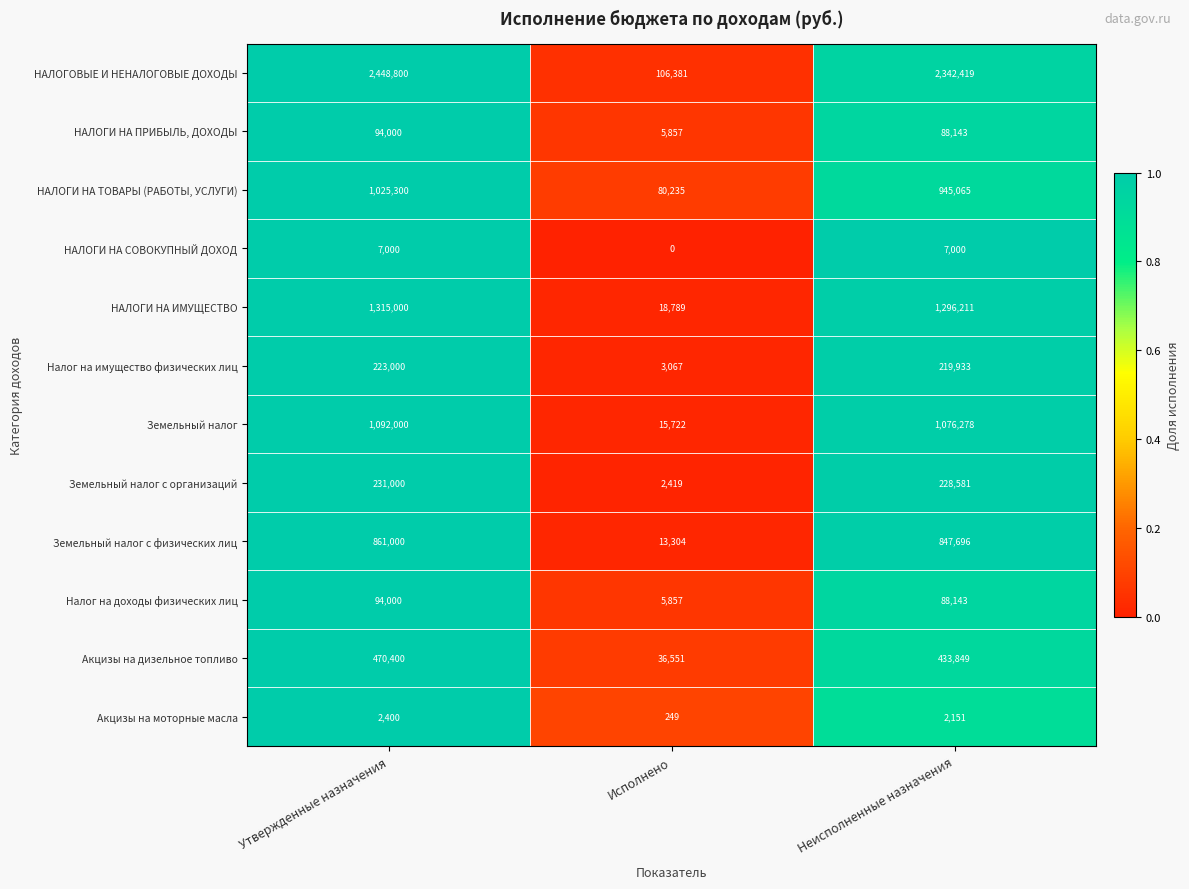

Which series has the largest range (max minus min)?

НАЛОГОВЫЕ И НЕНАЛОГОВЫЕ ДОХОДЫ